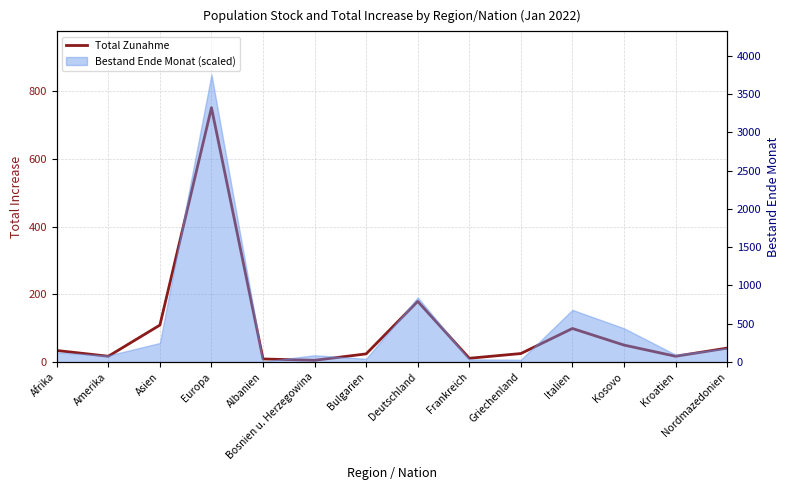

True or false: the data shows 24 at Bulgarien.

True